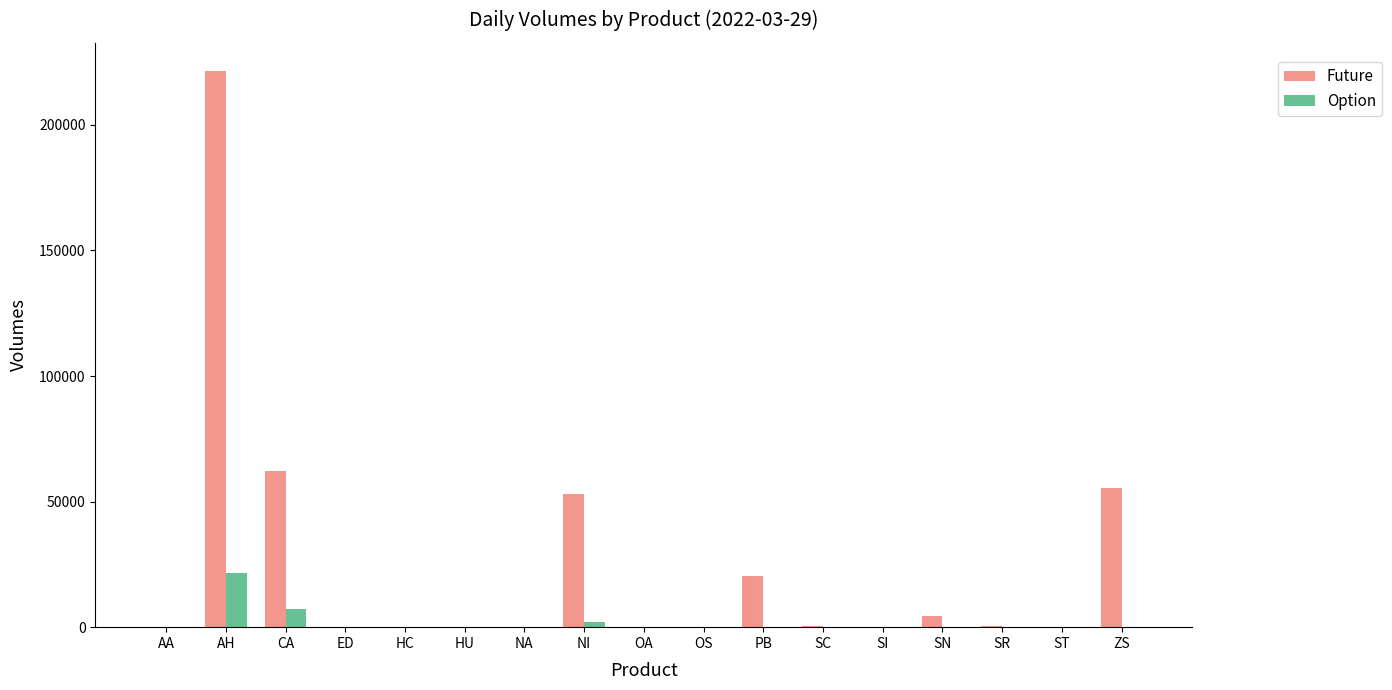

How many data points does each series have?

17